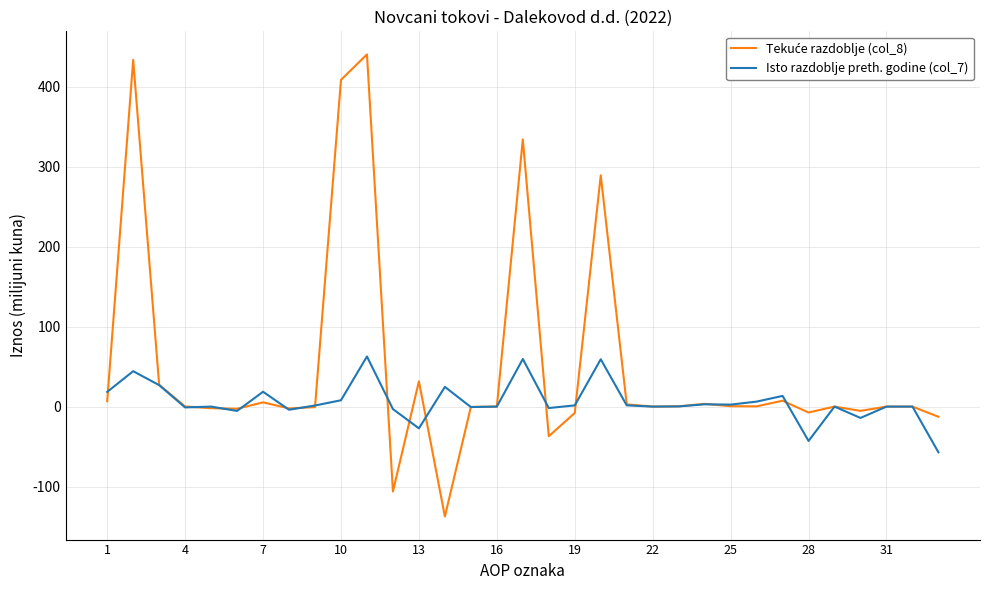

What is the greatest value displayed?

440.1